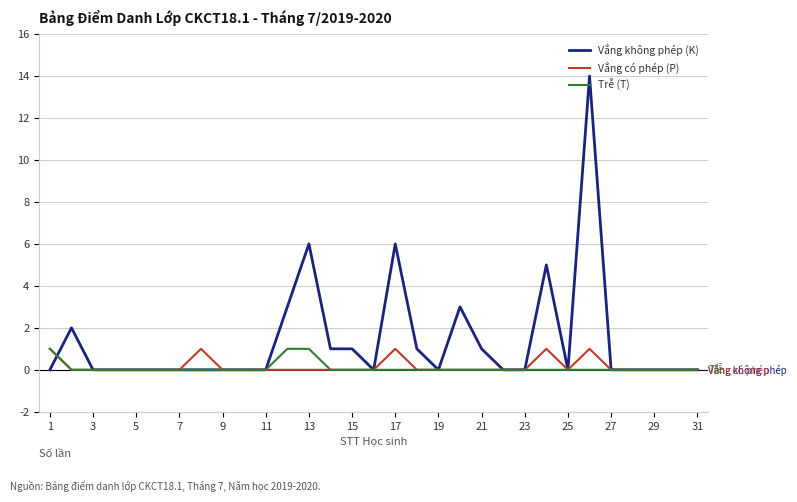

What is the greatest value displayed?

14